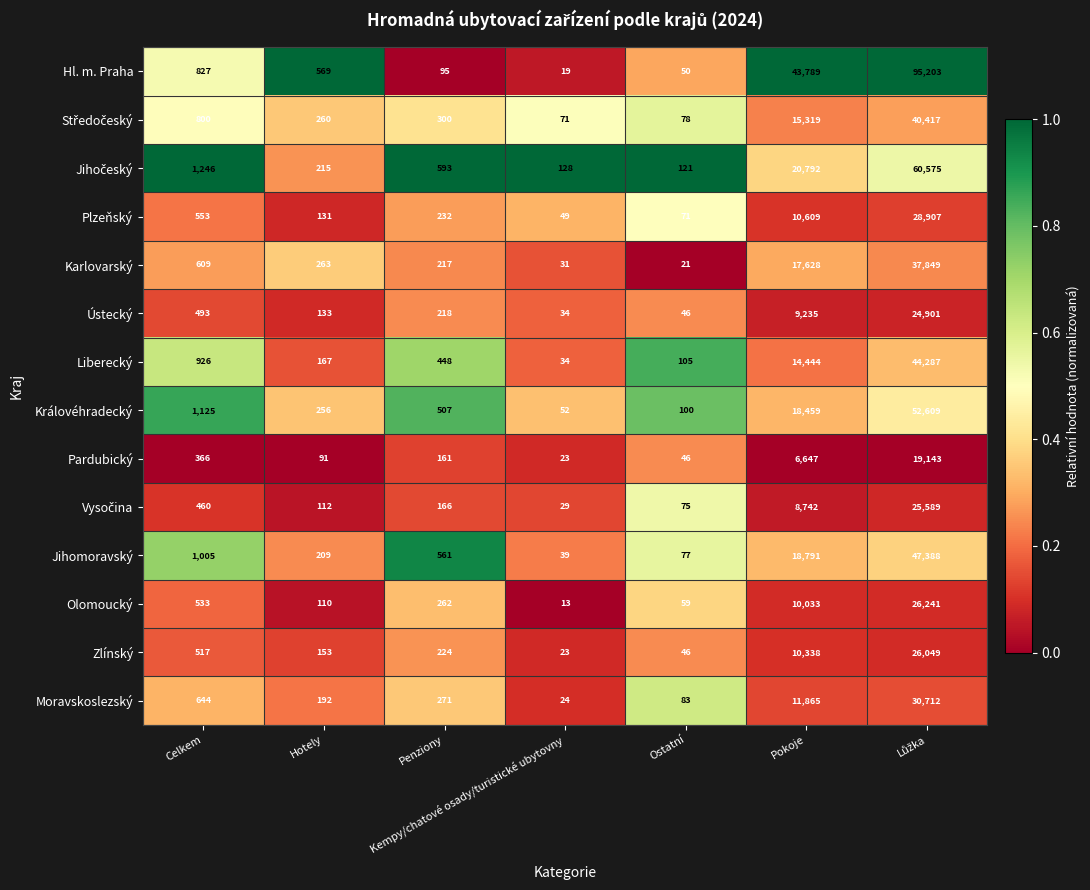

Which series has the widest spread of values?

Hl. m. Praha